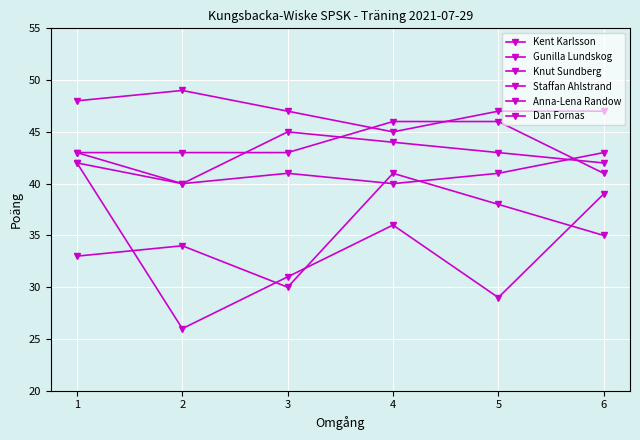

Reading left to right, extract all data points from this chart.

Kent Karlsson: 1=43	2=43	3=43	4=46	5=46	6=41
Gunilla Lundskog: 1=42	2=40	3=41	4=40	5=41	6=43
Knut Sundberg: 1=33	2=34	3=30	4=41	5=38	6=35
Staffan Ahlstrand: 1=48	2=49	3=47	4=45	5=47	6=47
Anna-Lena Randow: 1=42	2=26	3=31	4=36	5=29	6=39
Dan Fornas: 1=43	2=40	3=45	4=44	5=43	6=42